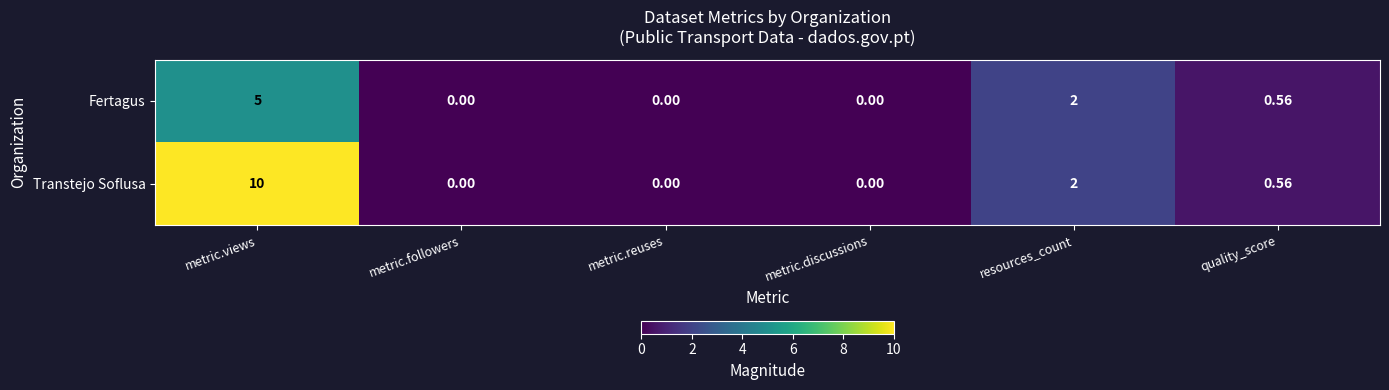

How many distinct data groups are displayed?

2